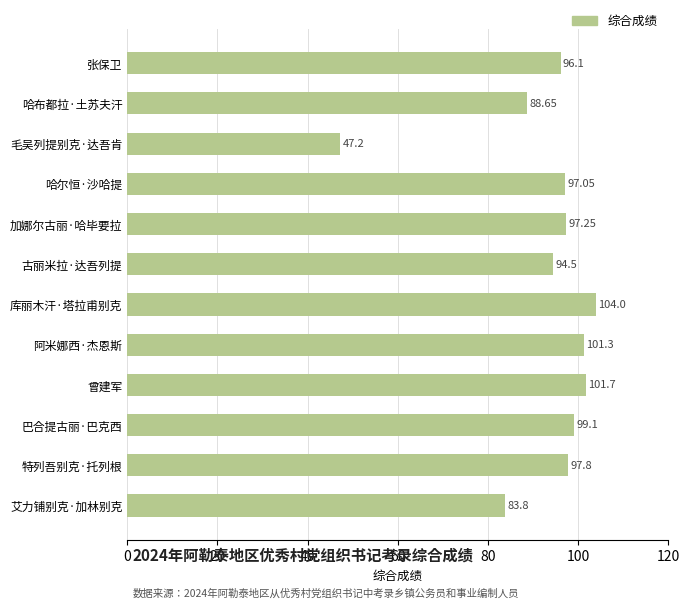

What is the change in value from 阿米娜西·杰恩斯 to 特列吾别克·托列根?

-3.5